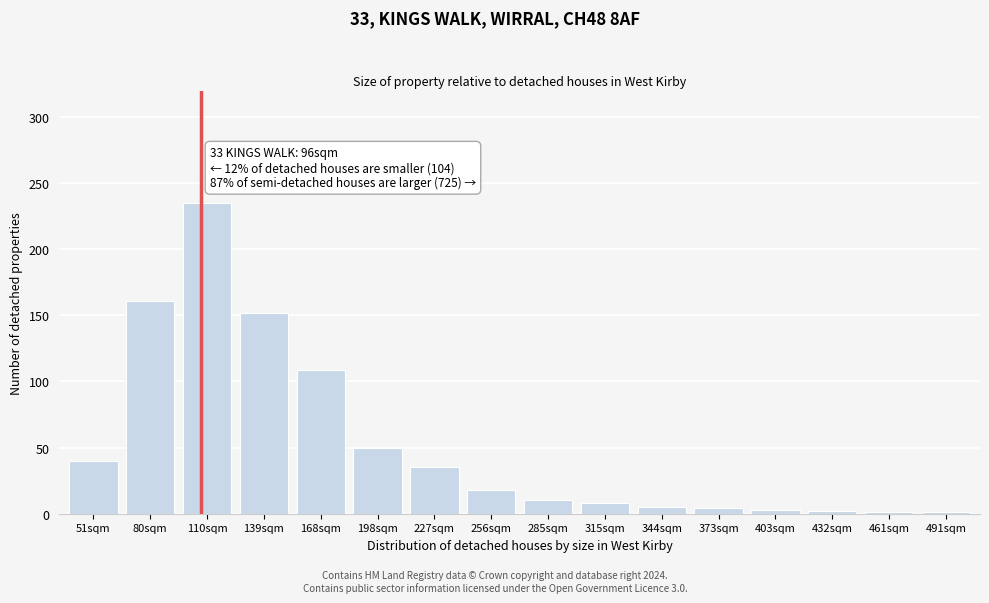

What is the change in value from 110sqm to 256sqm?

-217